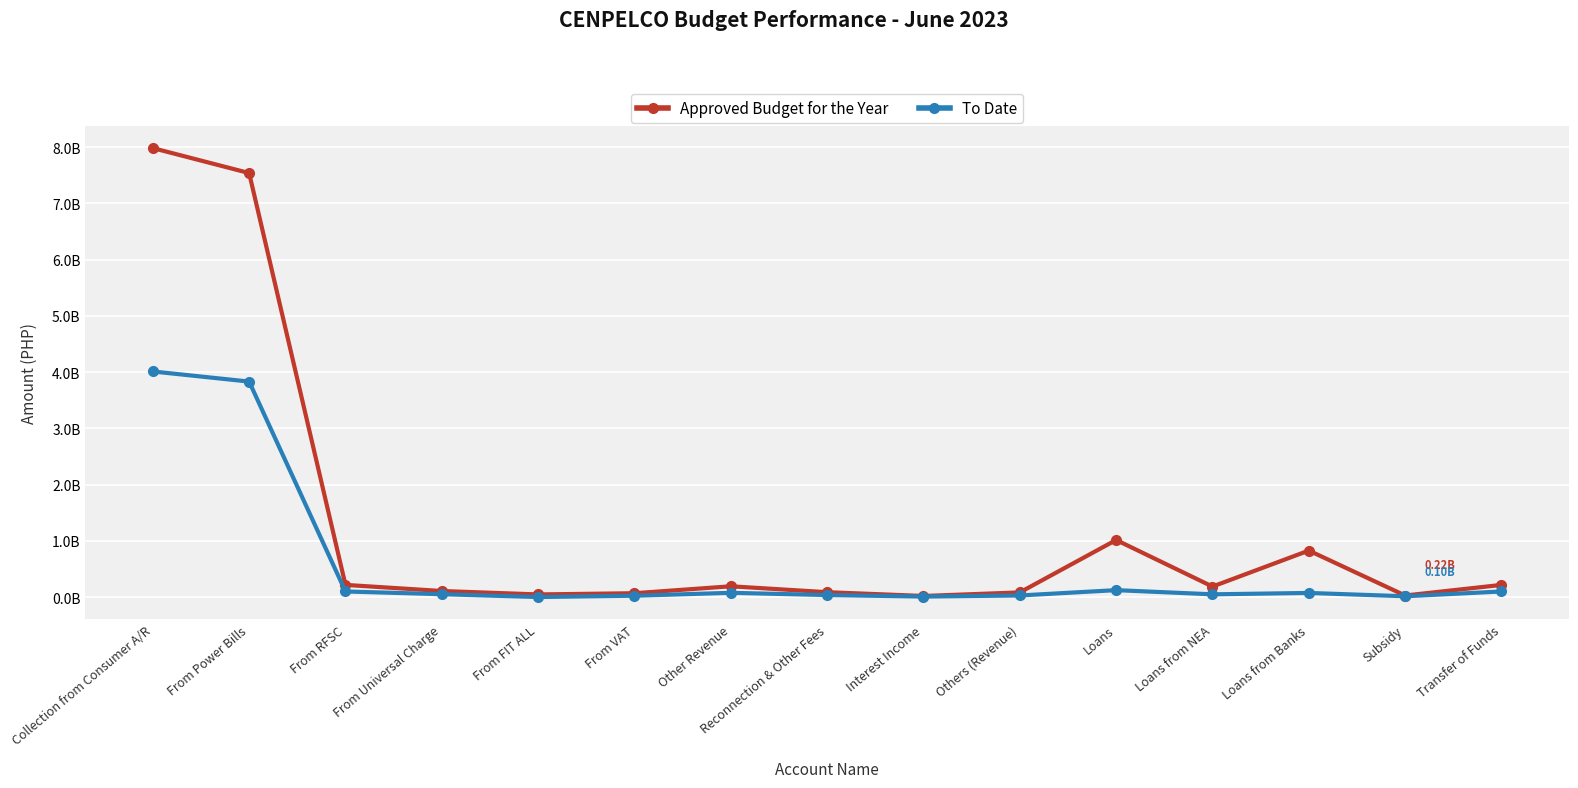

Reading left to right, extract all data points from this chart.

Approved Budget for the Year: Collection from Consumer A/R=7983884613.0	From Power Bills=7539841421.0	From RFSC=217591460.0	From Universal Charge=108795730.0	From FIT ALL=48000988.0	From VAT=69655014.0	Other Revenue=192874036.0	Reconnection & Other Fees=87903885.0	Interest Income=20790001.0	Others (Revenue)=84180150.0	Loans=1015925418.0	Loans from NEA=188032640.0	Loans from Banks=827892778.0	Subsidy=28768734.0	Transfer of Funds=217591460.0
To Date: Collection from Consumer A/R=4012228239.9	From Power Bills=3832430739.0	From RFSC=100640940.8	From Universal Charge=52166465.1	From FIT ALL=1785694.1	From VAT=25204401.0	Other Revenue=76693458.0	Reconnection & Other Fees=37251661.3	Interest Income=9916797.4	Others (Revenue)=29524999.3	Loans=124300000.0	Loans from NEA=50000000.0	Loans from Banks=74300000.0	Subsidy=15432801.2	Transfer of Funds=100640940.8